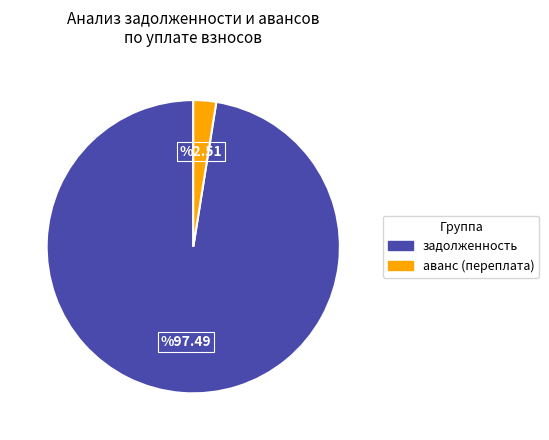

Rank the categories by value from highest to lowest.

задолженность, аванс (переплата)